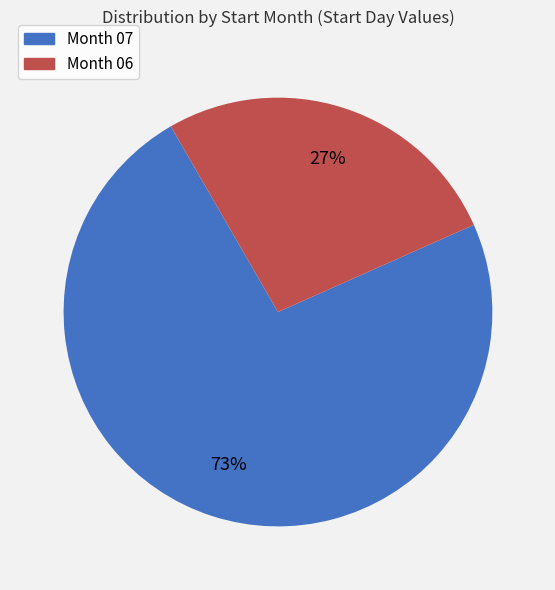

True or false: Month 07 accounts for 73% of the total.

True